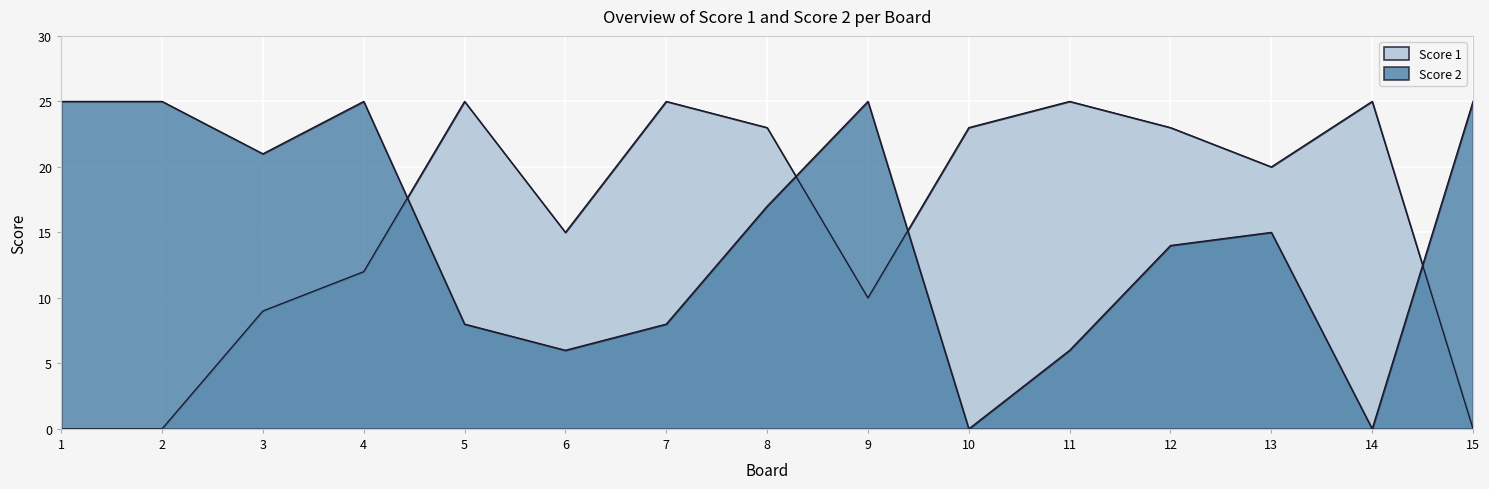

True or false: Score 1 has a value of 10 at 15.

False